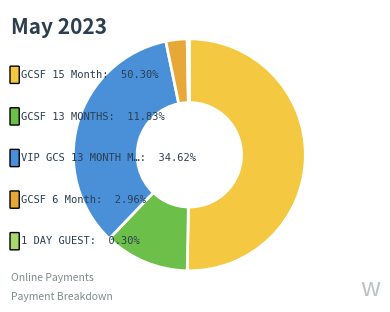

How many segments does this pie chart have?

5